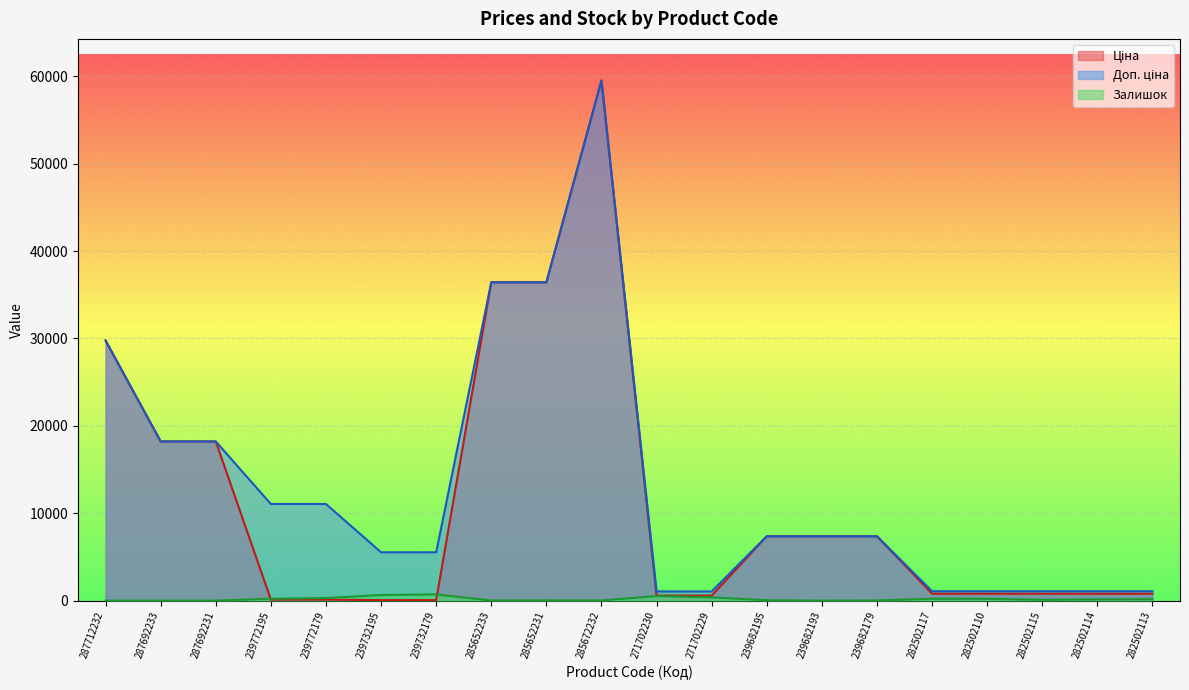

What are all the series names shown in the legend?

Ціна, Доп. ціна, Залишок